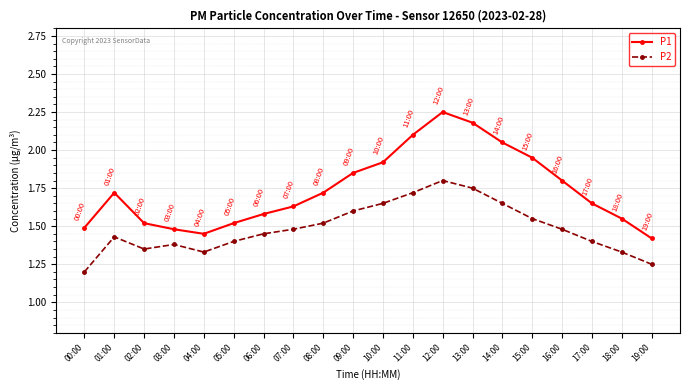

How many interior local peaks does the P2 series have?

3